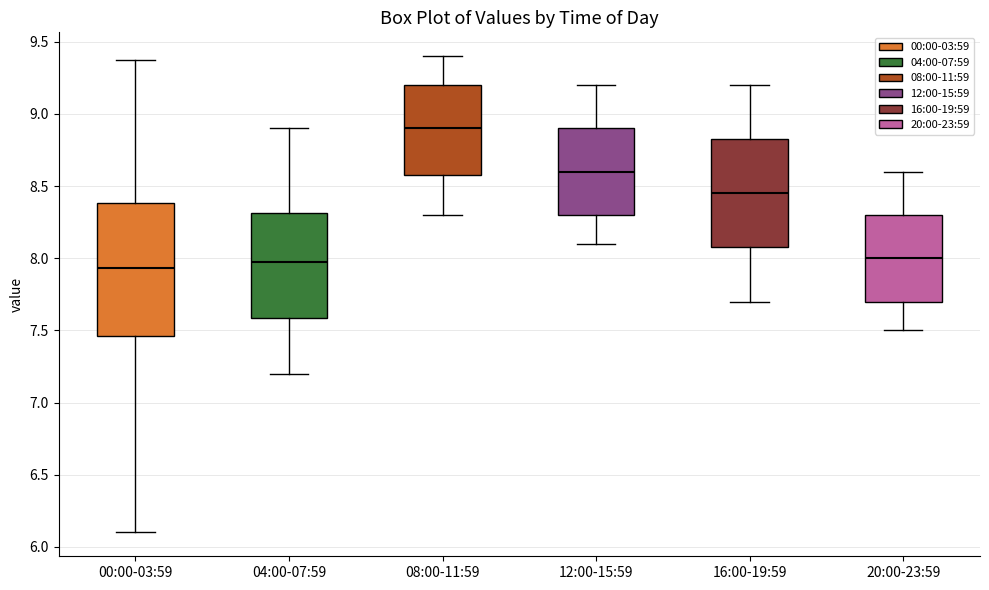

Reading left to right, read every box against the y-axis: the position of its median line, the range the box covers, and the ends of its whiskers. The values are not printed on the chart, so give them approximately, as read against the axis.

00:00-03:59: median 7.95, box 7.45 to 8.40, whiskers 6.10 to 9.35
04:00-07:59: median 8.00, box 7.60 to 8.30, whiskers 7.20 to 8.90
08:00-11:59: median 8.90, box 8.60 to 9.20, whiskers 8.30 to 9.40
12:00-15:59: median 8.60, box 8.30 to 8.90, whiskers 8.10 to 9.20
16:00-19:59: median 8.45, box 8.10 to 8.85, whiskers 7.70 to 9.20
20:00-23:59: median 8.00, box 7.70 to 8.30, whiskers 7.50 to 8.60